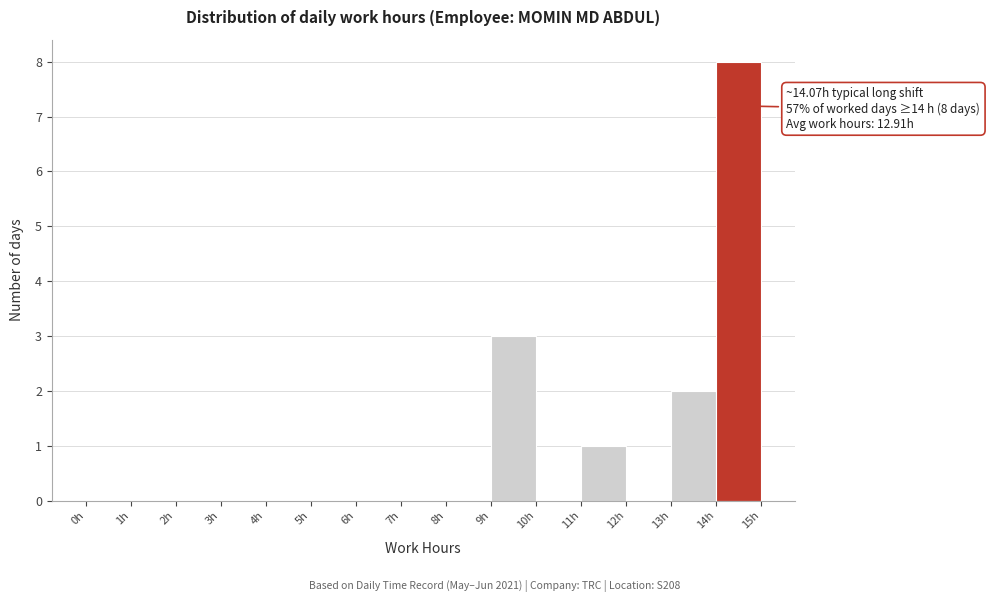

Over which range of the x-axis is the bar tallest?

14 to 15